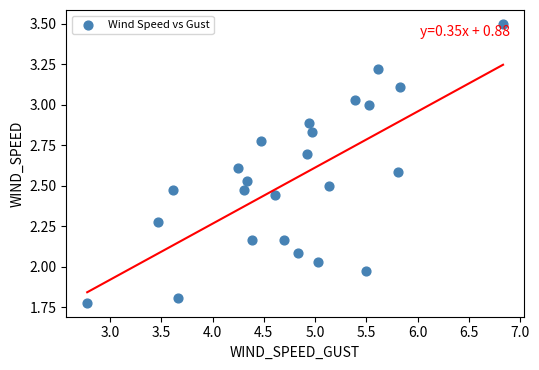

What is the range of Y values (max minus min)?

1.7